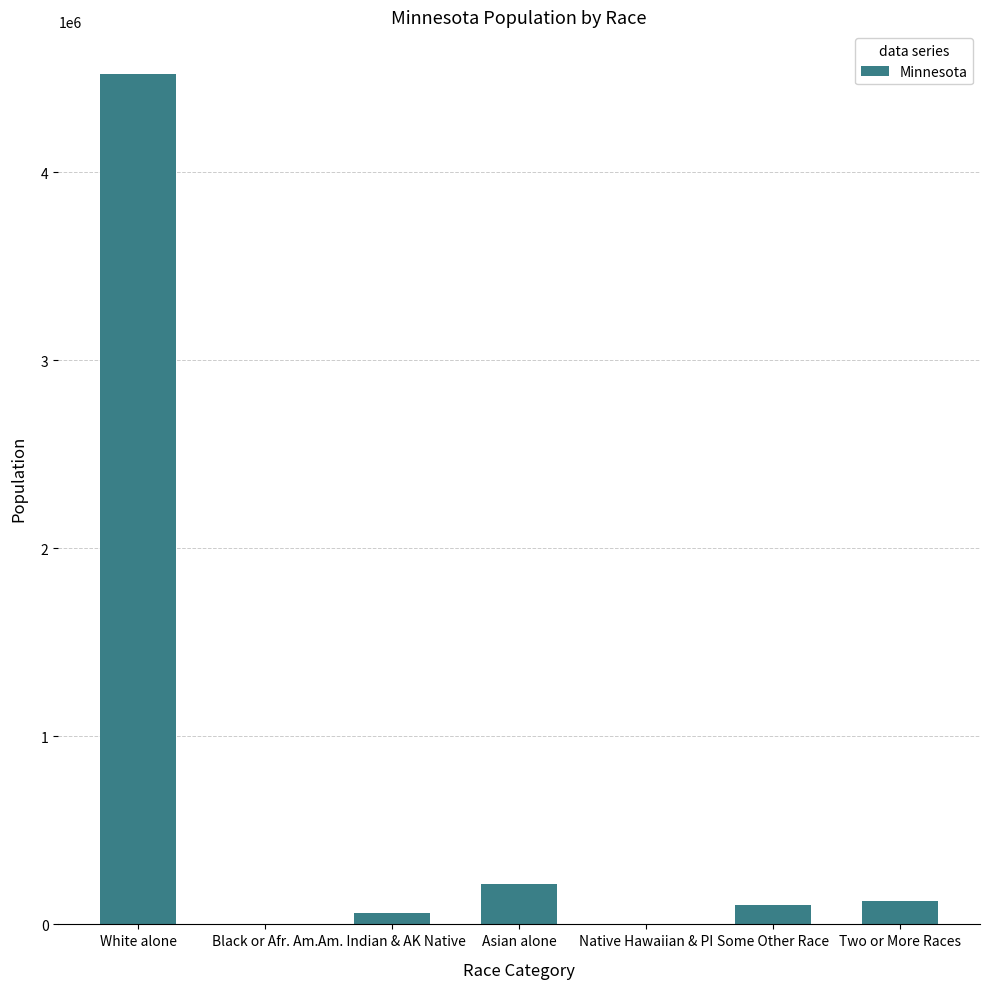

Which category has the highest value across all series?

White alone